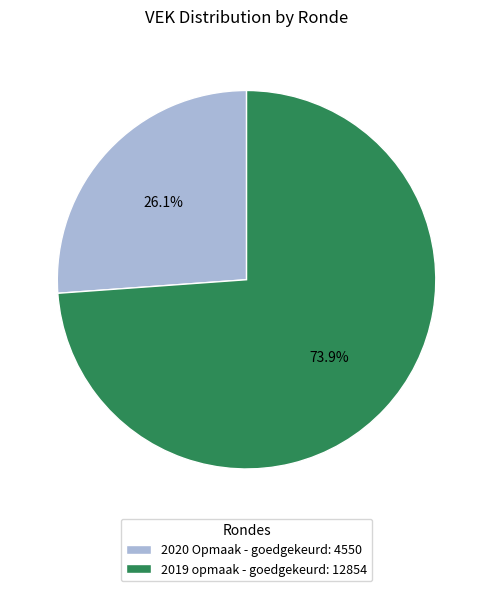

Which category accounts for the majority?

2019 opmaak - goedgekeurd